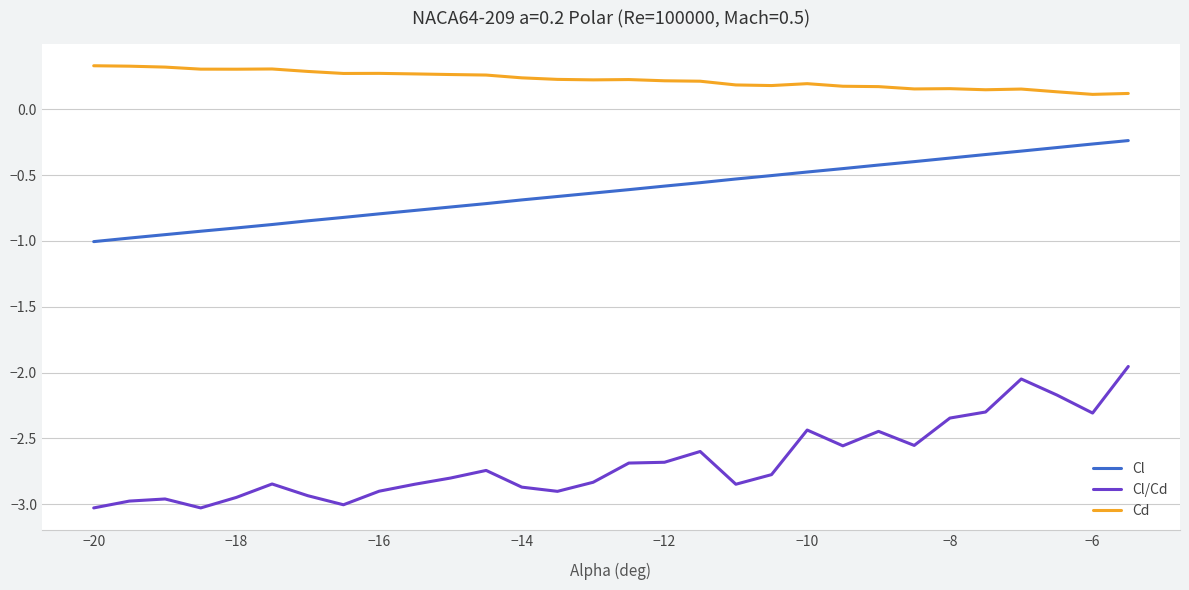

True or false: Cl and Cl/Cd cross at least once.

False